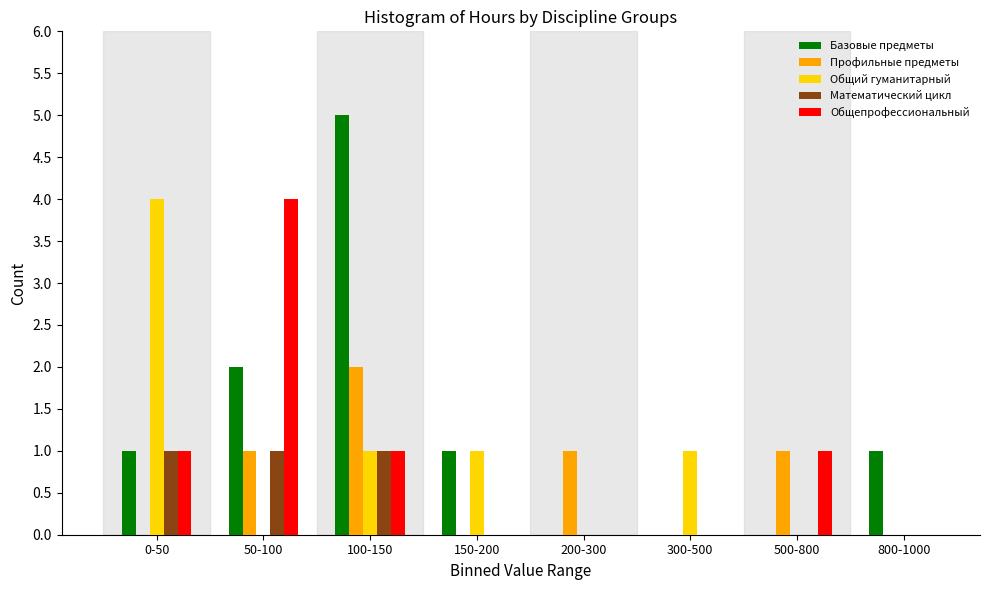

Which series has the largest total across all categories?

Базовые предметы